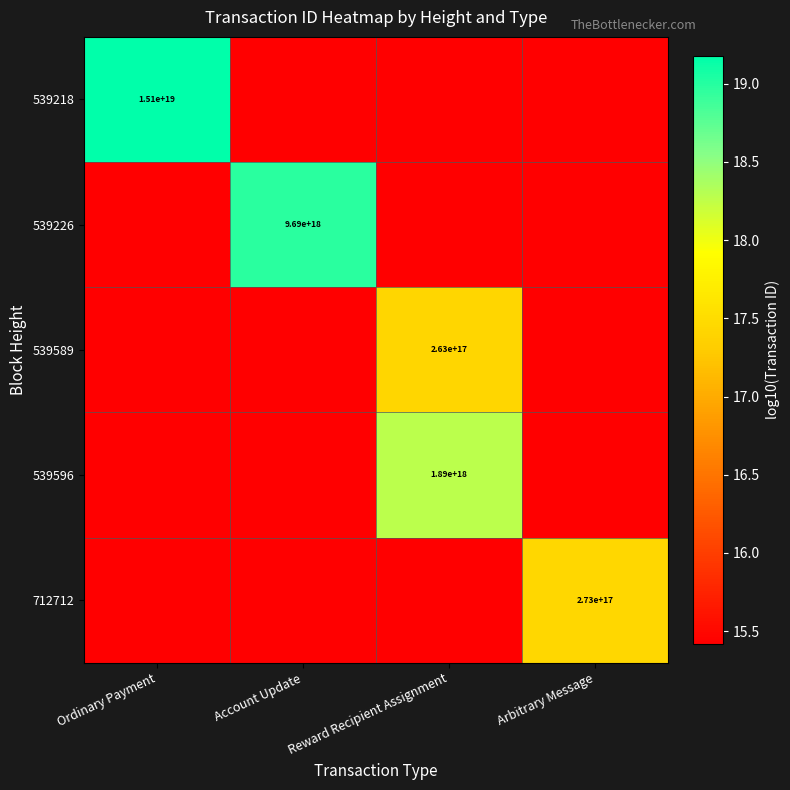

At which category is the sum across all series the highest?

Reward Recipient Assignment